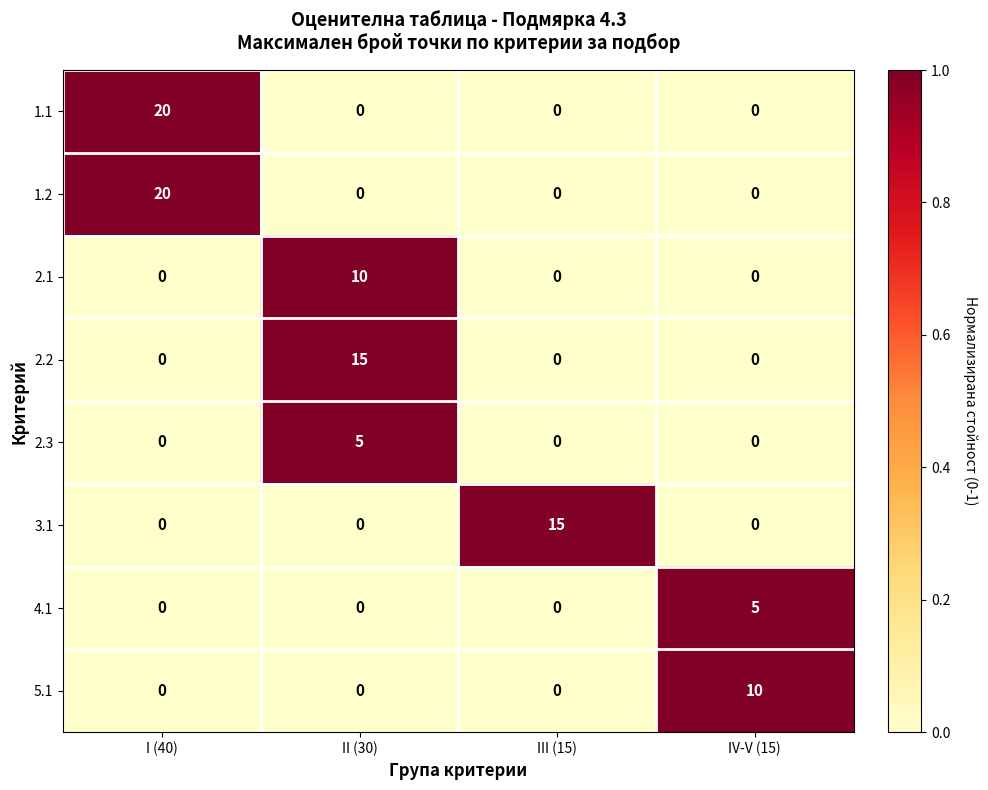

At how many categories does at least one series exceed 0?

4